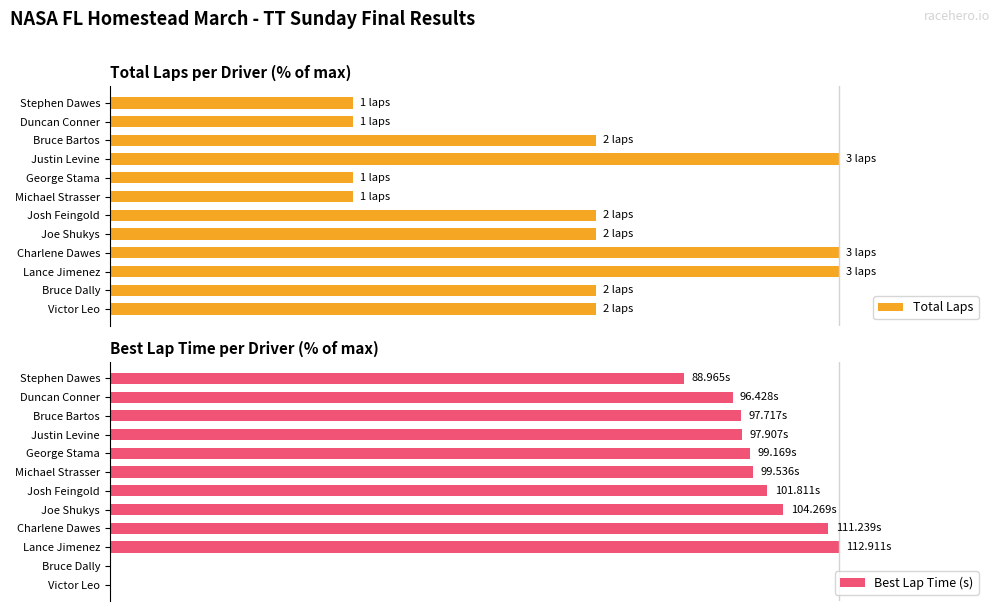

What are all the series names shown in the legend?

Total Laps, Best Lap Time (s)